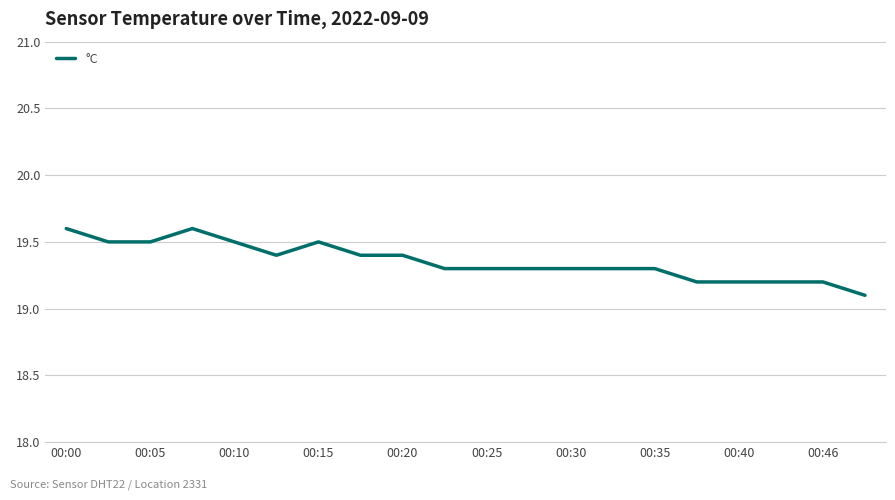

What is the difference between the maximum and minimum values?

0.5